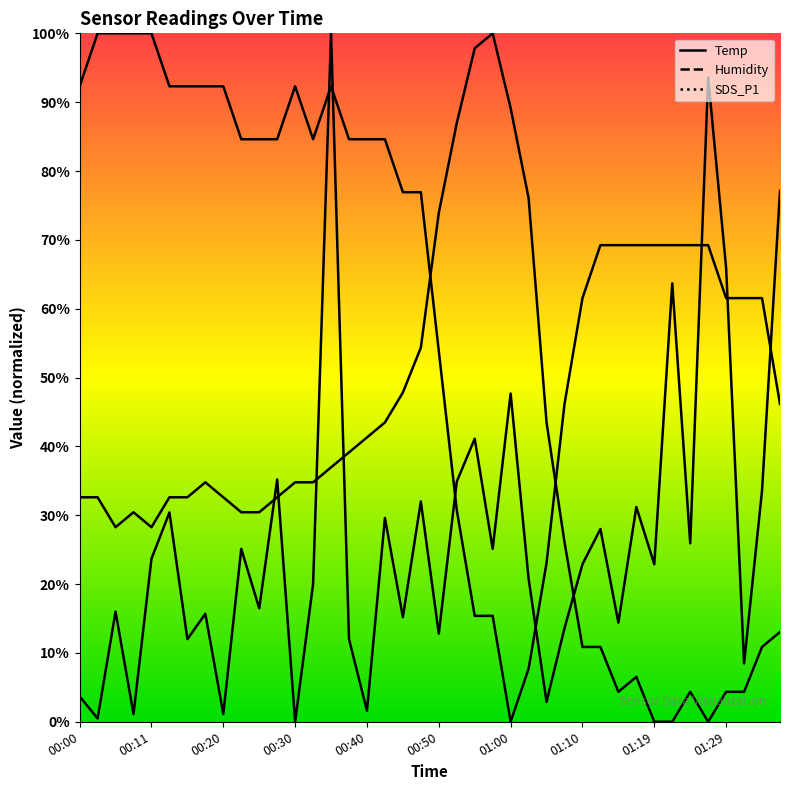

Is it true that Temp equals 128.1 at 00:28?

False